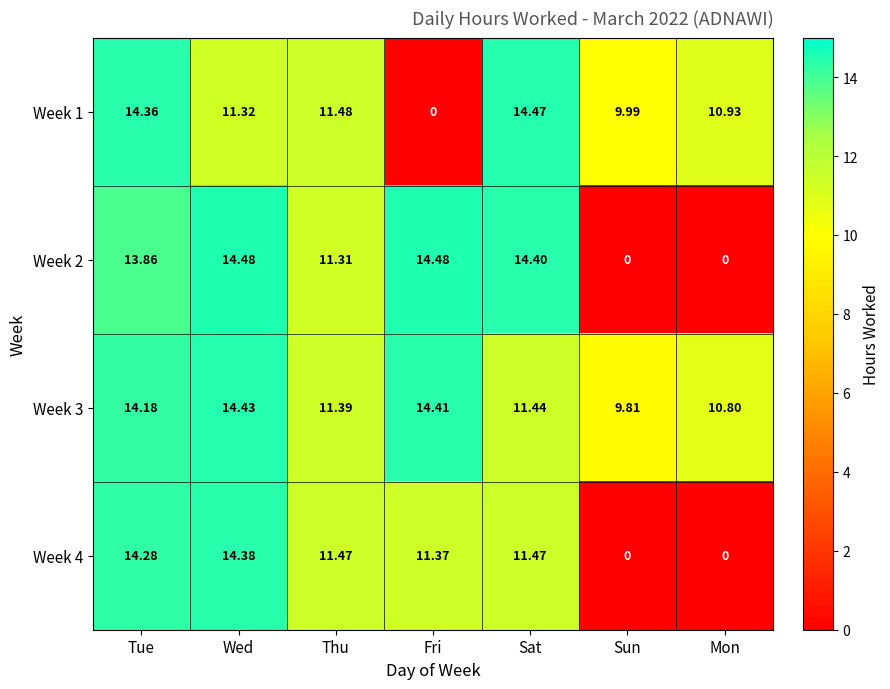

What is the maximum value shown in the chart?

14.5